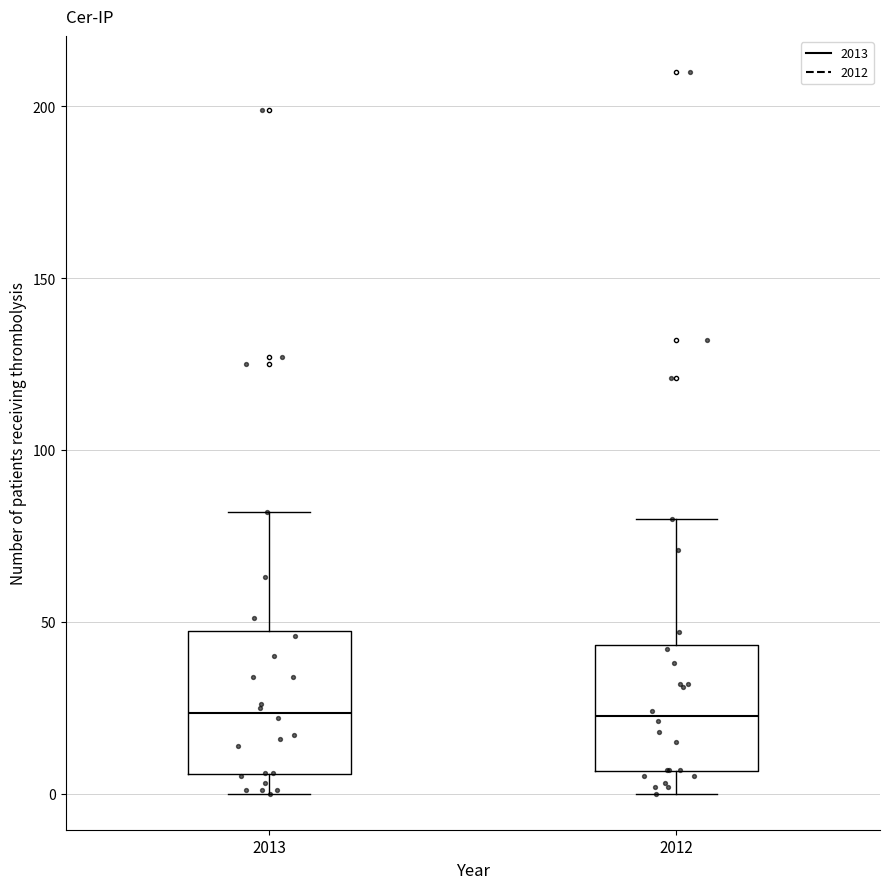

Reading left to right, transcribe this box plot: for each box, give where its median line is, the range the box spans, and where its two whiskers end, as read against the y-axis. The values are not printed on the chart, so give them approximately, as read against the axis.

2013: median 25, box 5 to 45, whiskers 0 to 80
2012: median 25, box 5 to 45, whiskers 0 to 80